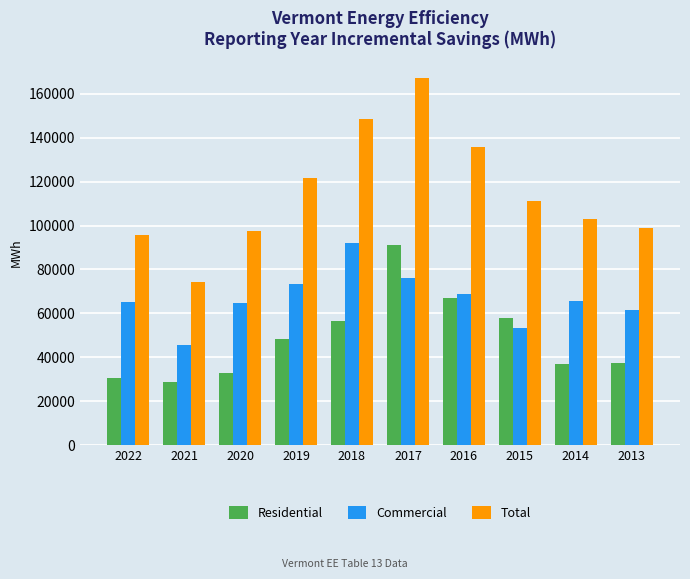

What is the minimum value for Residential?

28705